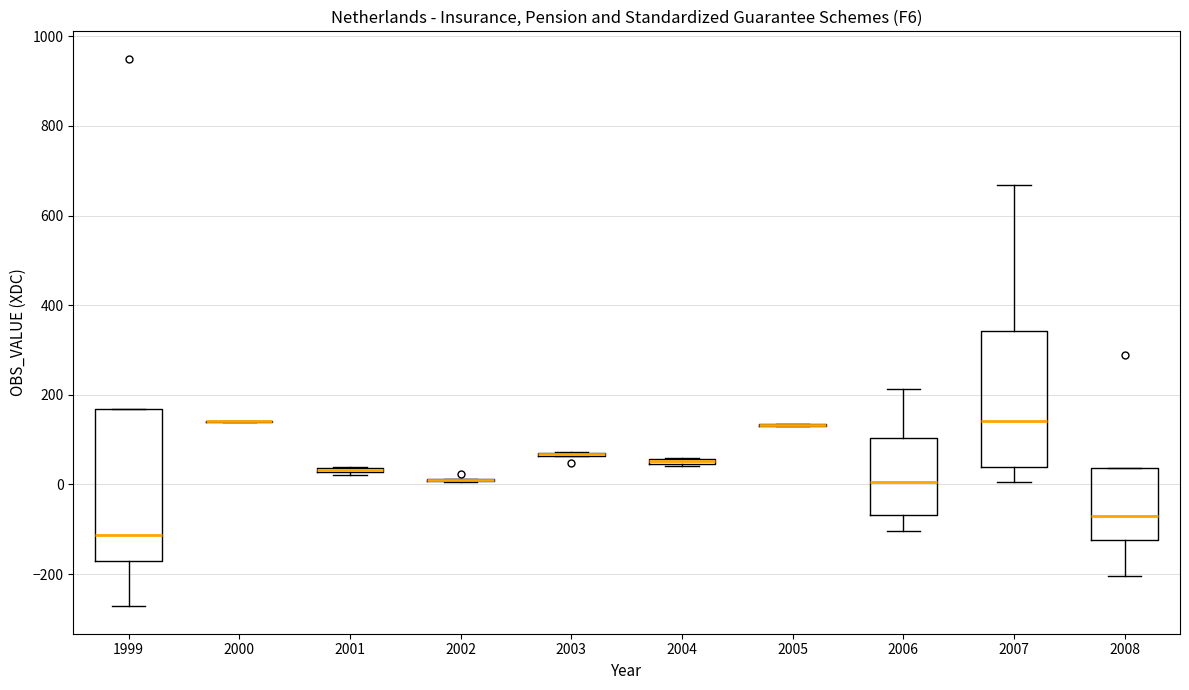

Where is the upper edge of the box at x = 2008 on the y-axis? The values are not printed on the chart, so give them approximately, as read against the axis.

40